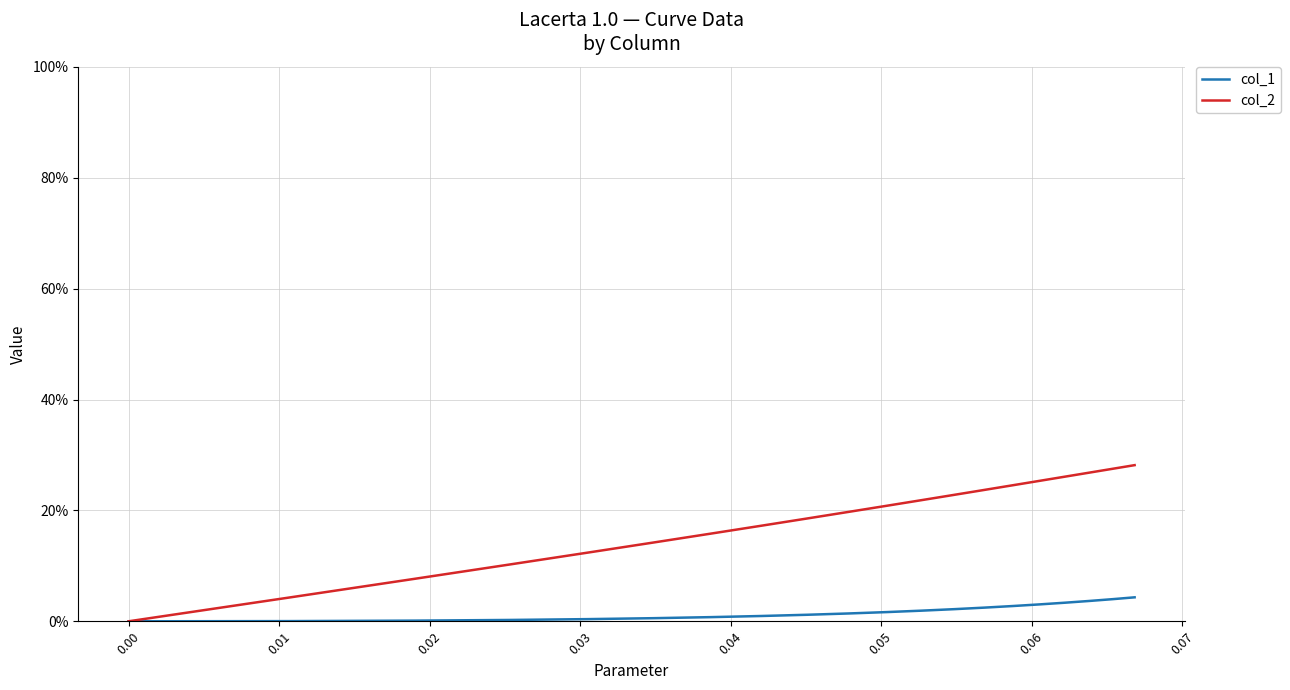

True or false: col_1 and col_2 intersect in this chart.

False